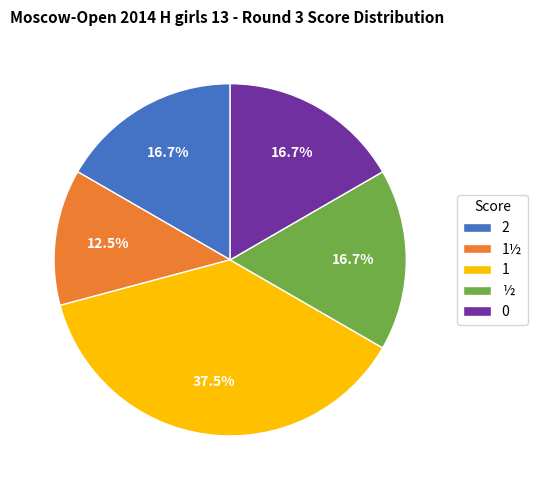

What portion of the pie excludes ½?

83.3%